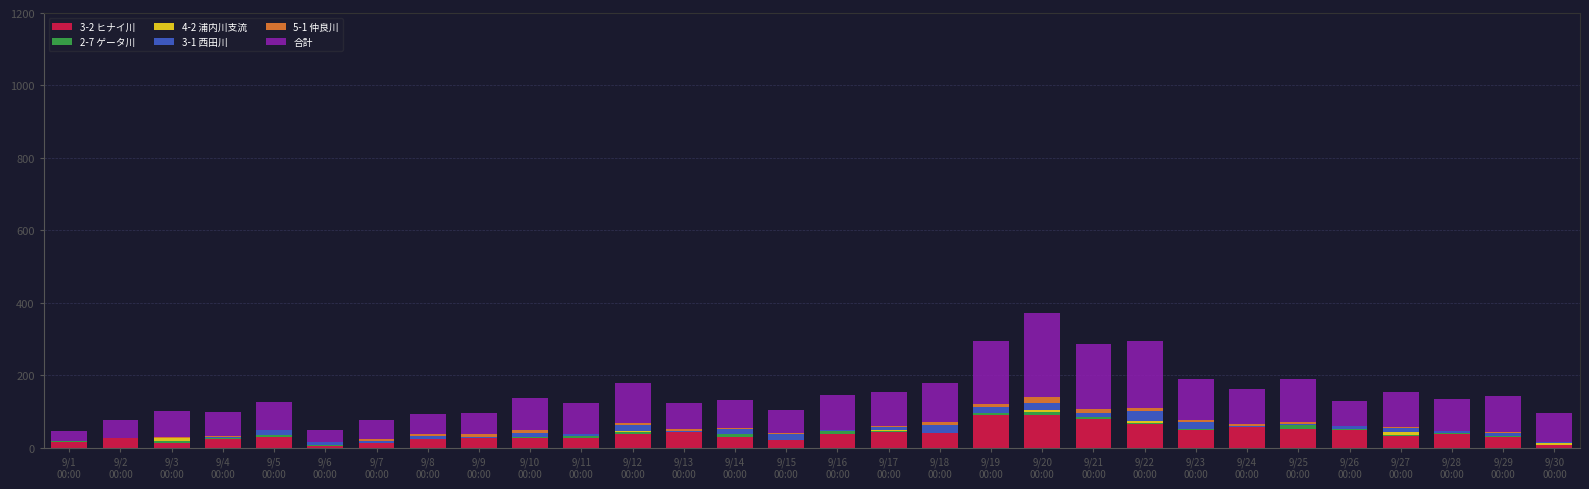

Where does the 5-1 仲良川 series first go above 3?

9/7
00:00